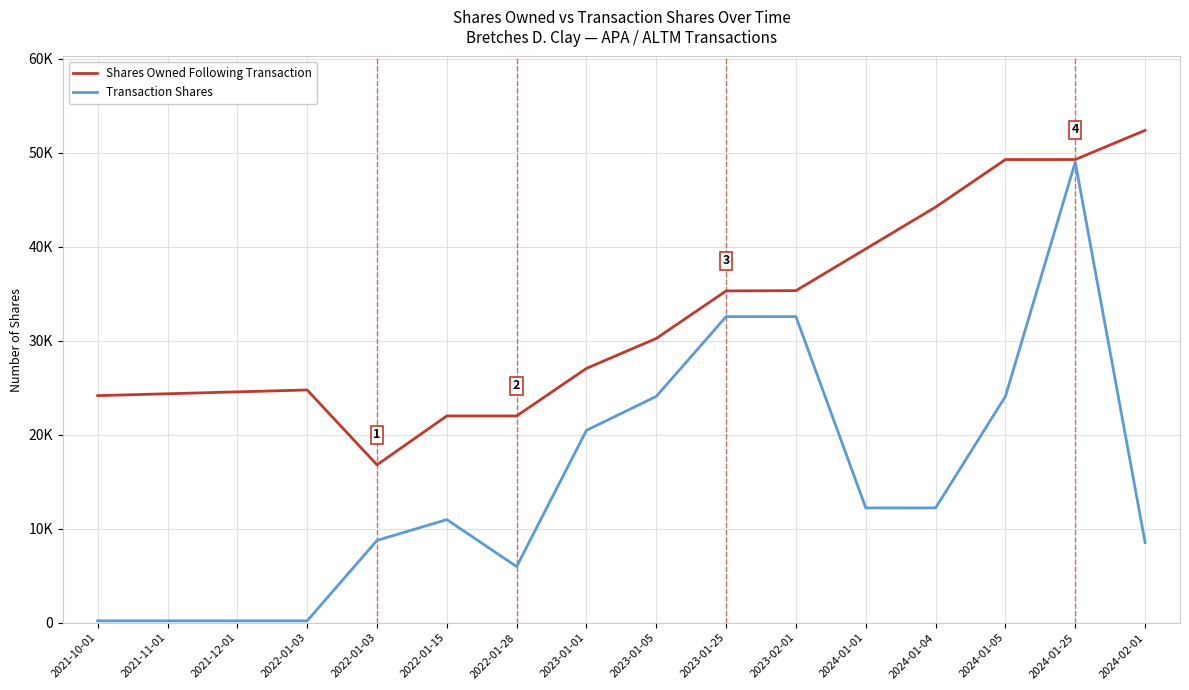

Where is Transaction Shares nearest to the value 24609?

2024-01-05